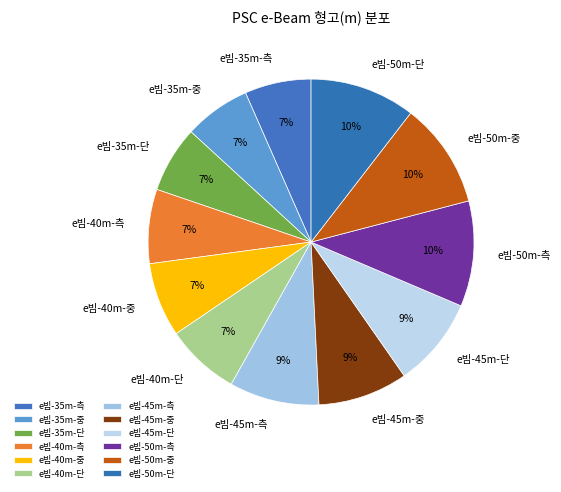

Does e빔-40m-단 represent more than half of the total?

No